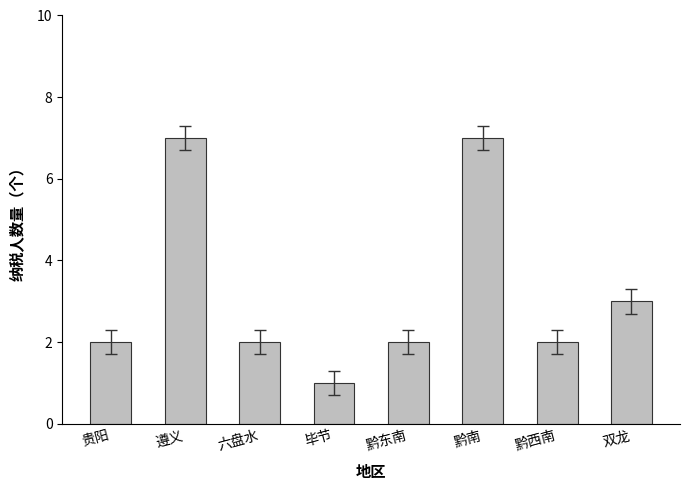

Reading left to right, list all the values displayed in this chart.

2	7	2	1	2	7	2	3